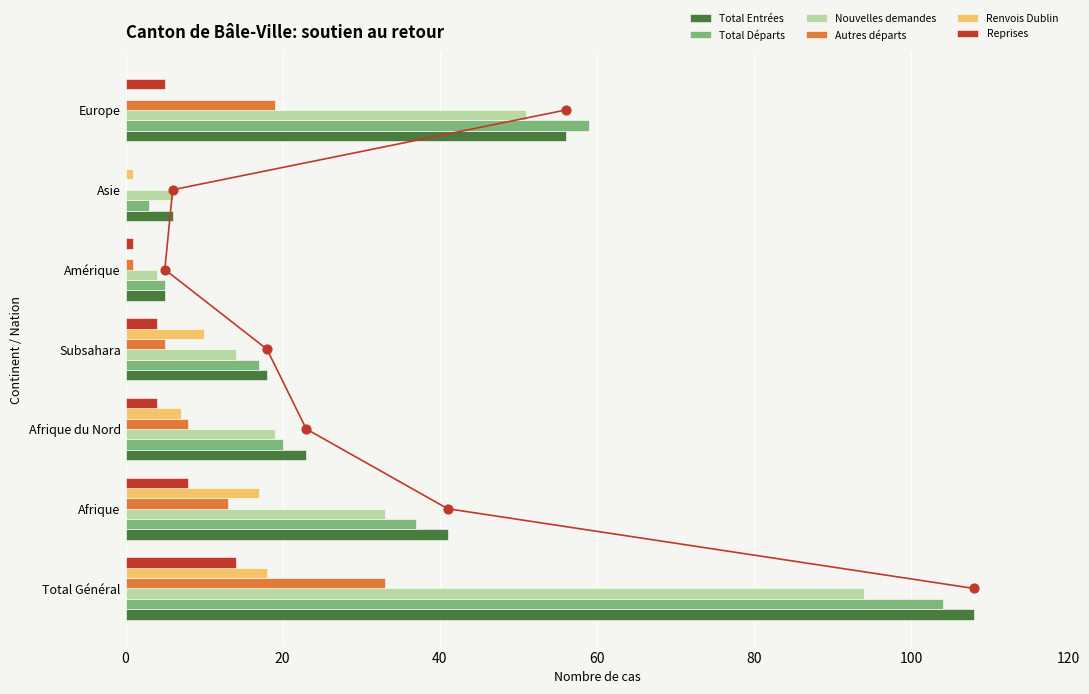

Which series has the largest total across all categories?

Total Entrées